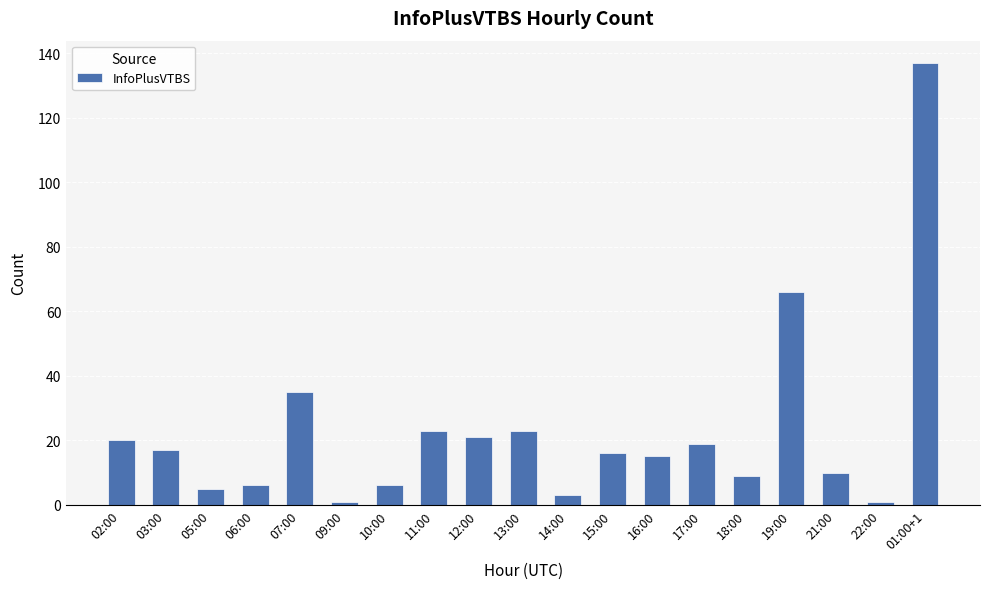

Which category has the highest value across all series?

01:00+1